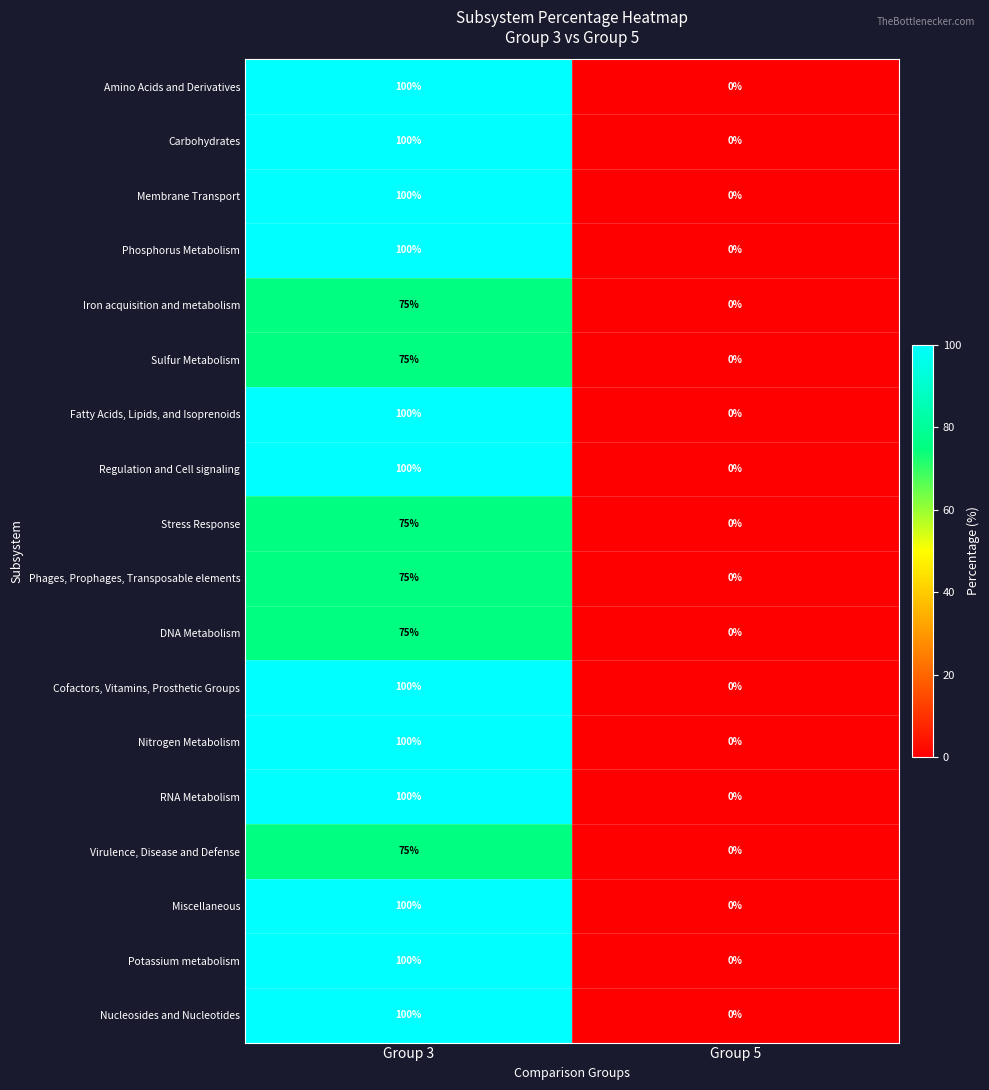

What is the sum of the DNA Metabolism values at Group 5 and Group 3?

75